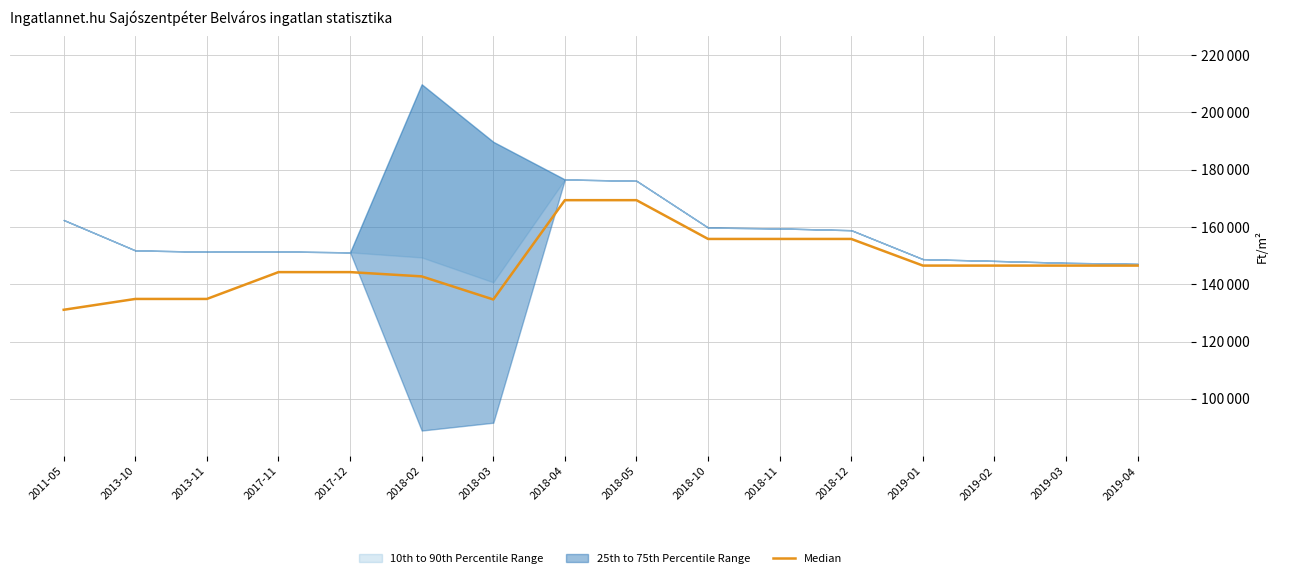

What is the average value?

147430